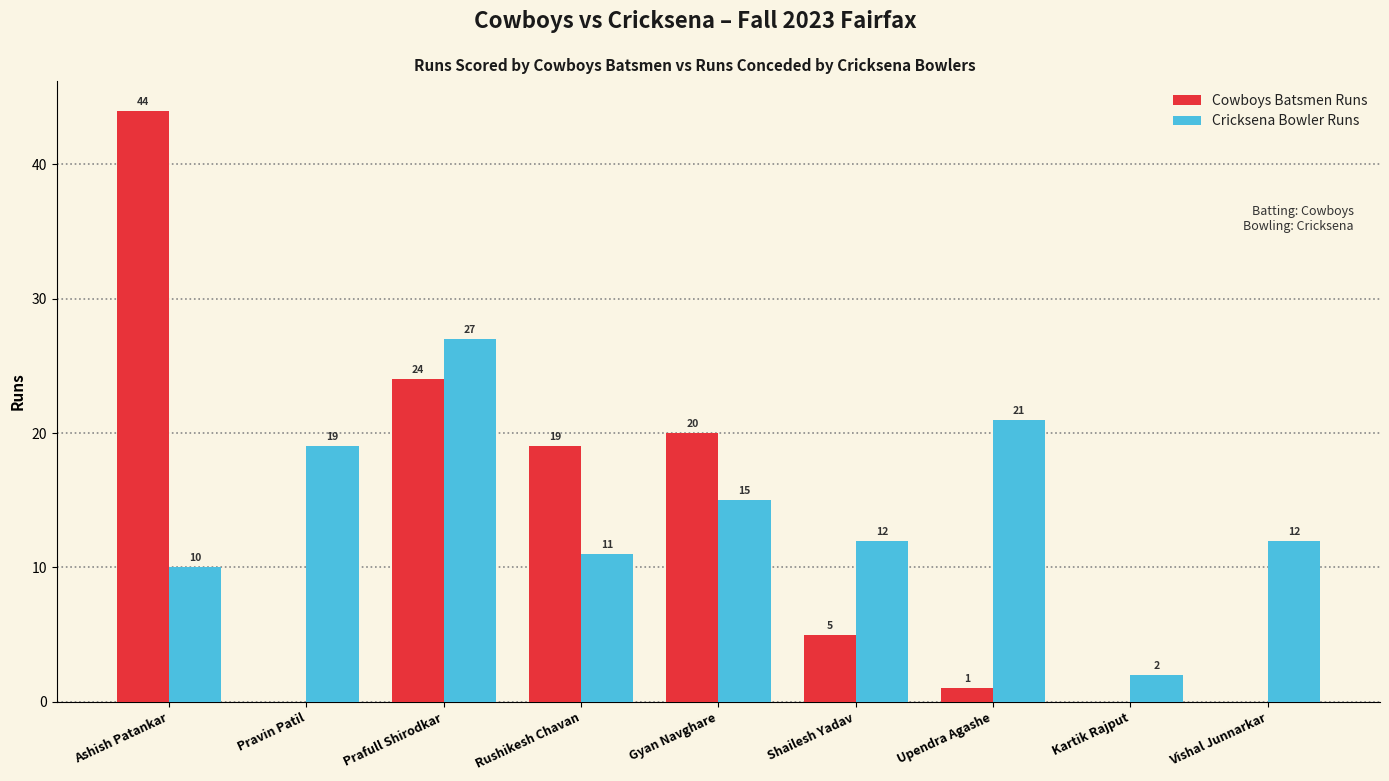

Is it true that Cowboys Batsmen Runs equals 22 at Vishal Junnarkar?

False